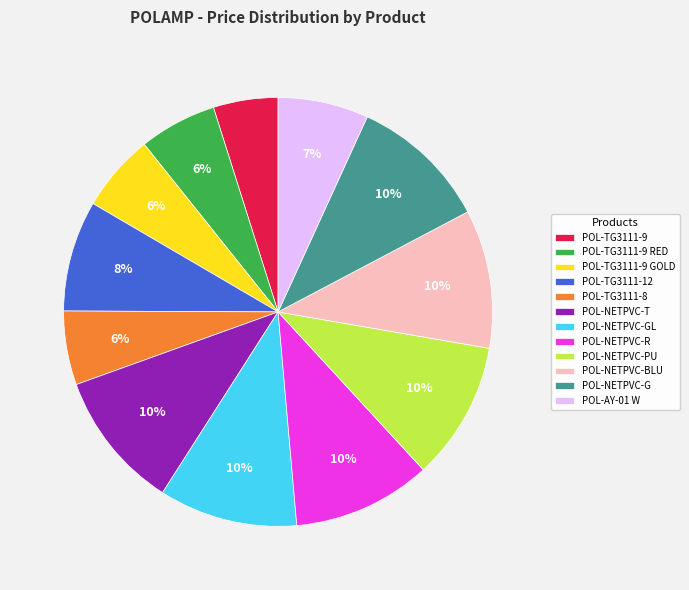

The POL-NETPVC-T slice represents 10% of the pie. True or false?

True